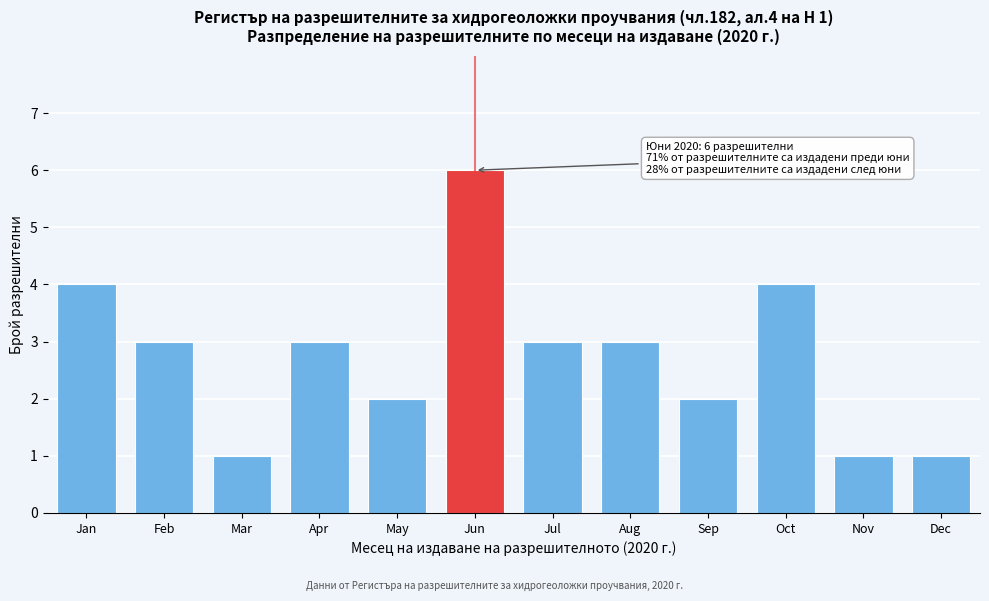

Reading left to right, transcribe all the data shown in this chart.

4	3	1	3	2	6	3	3	2	4	1	1